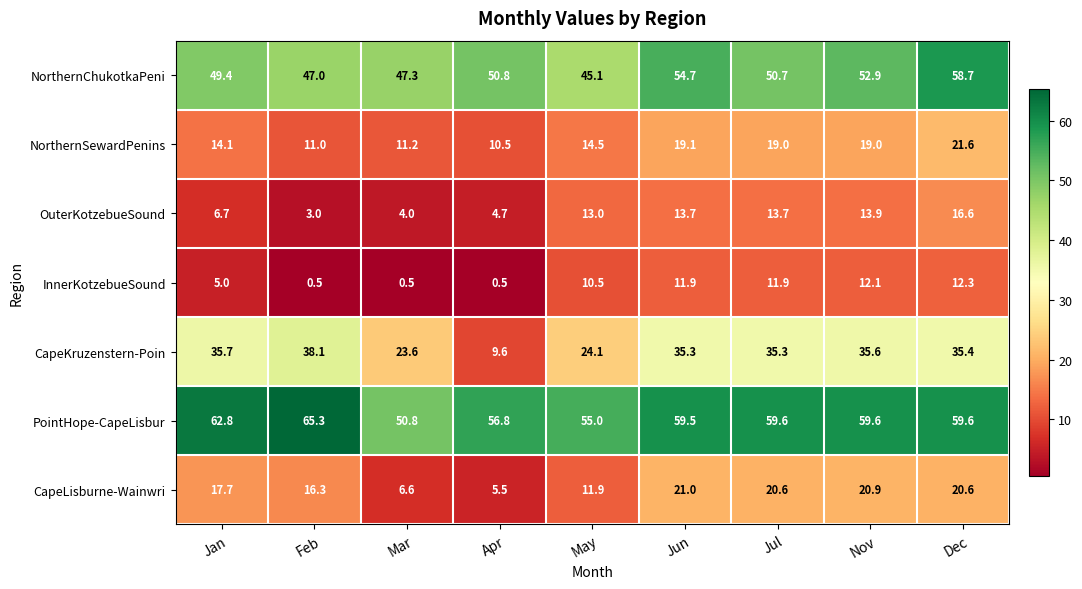

What is the sum of all NorthernChukotkaPeni values?

456.6